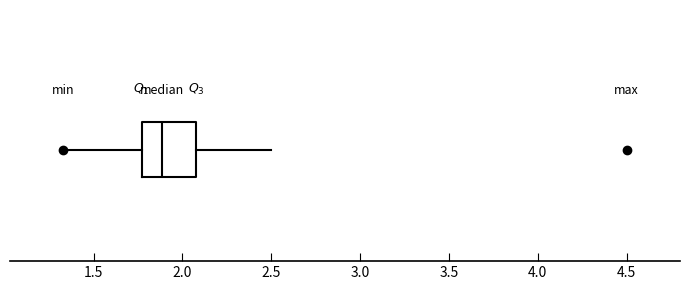

Read this box plot against the x-axis: the position of the median line, the range covered by the box, and the ends of both whiskers. The values are not printed on the chart, so give them approximately, as read against the axis.

median 1.90, box 1.75 to 2.10, whiskers 1.35 to 2.50